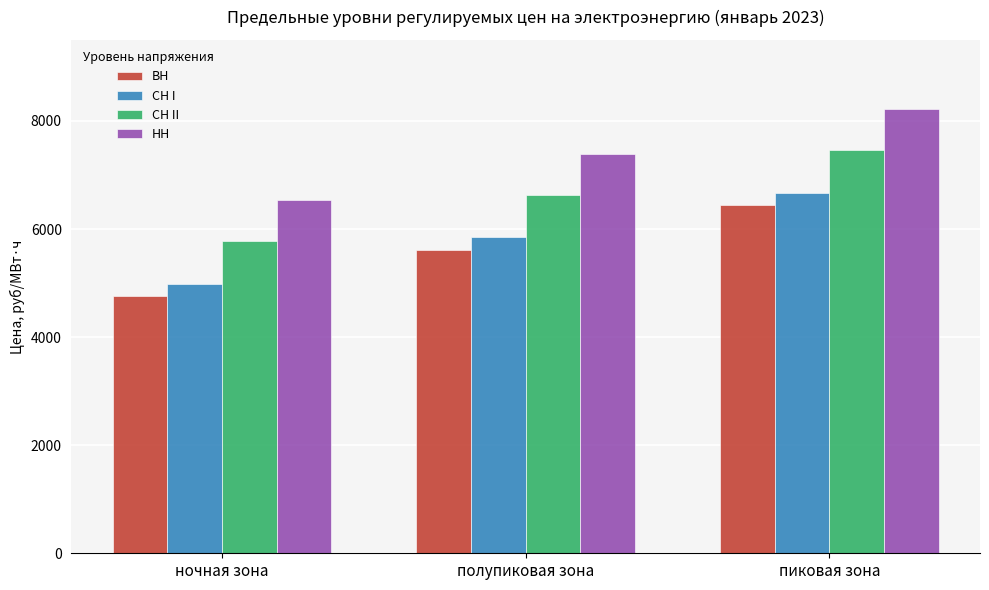

The value of СН I at ночная зона is 6640.4. True or false?

False